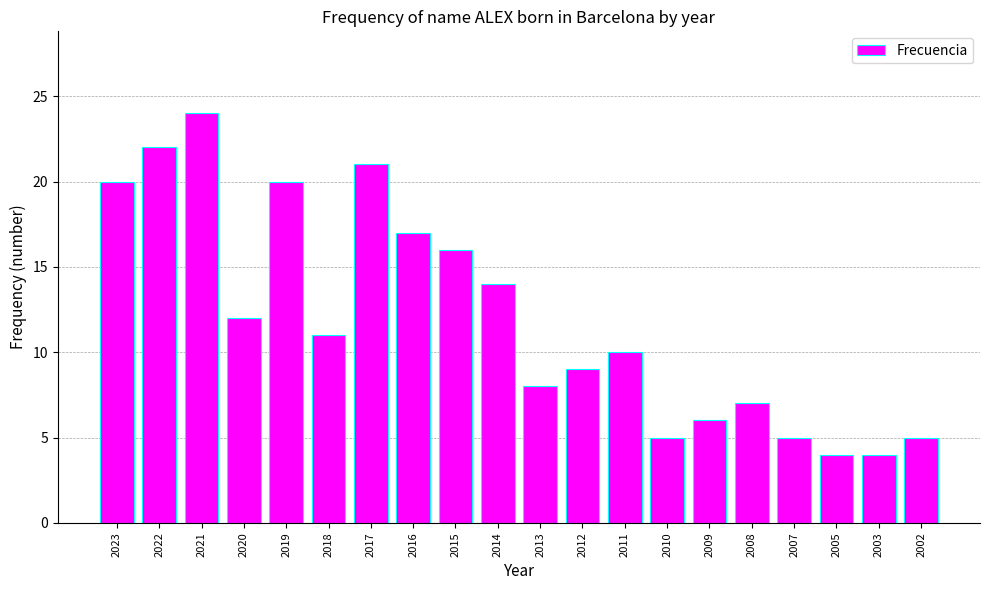

What is the value of the 18th bar from the left?

4